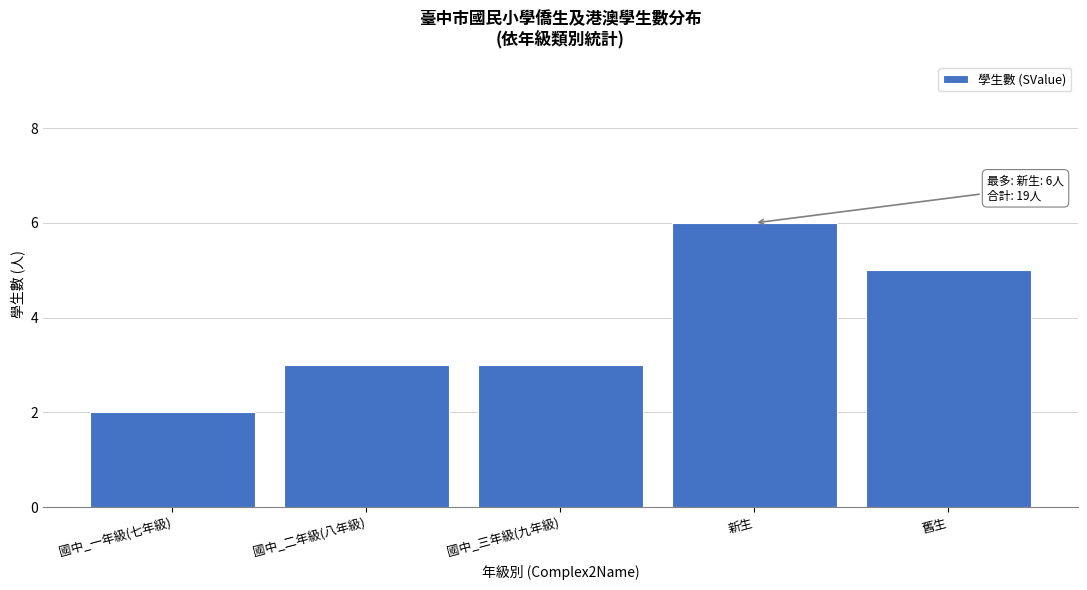

Reading left to right, extract all data points from this chart.

國中_一年級(七年級)=2	國中_二年級(八年級)=3	國中_三年級(九年級)=3	新生=6	舊生=5